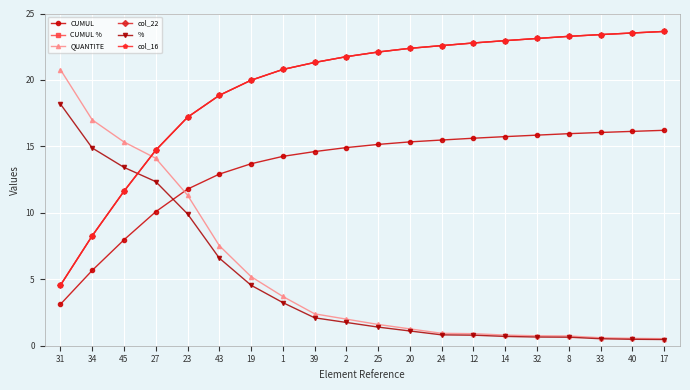

Is this an area chart (filled region under the line)?

No